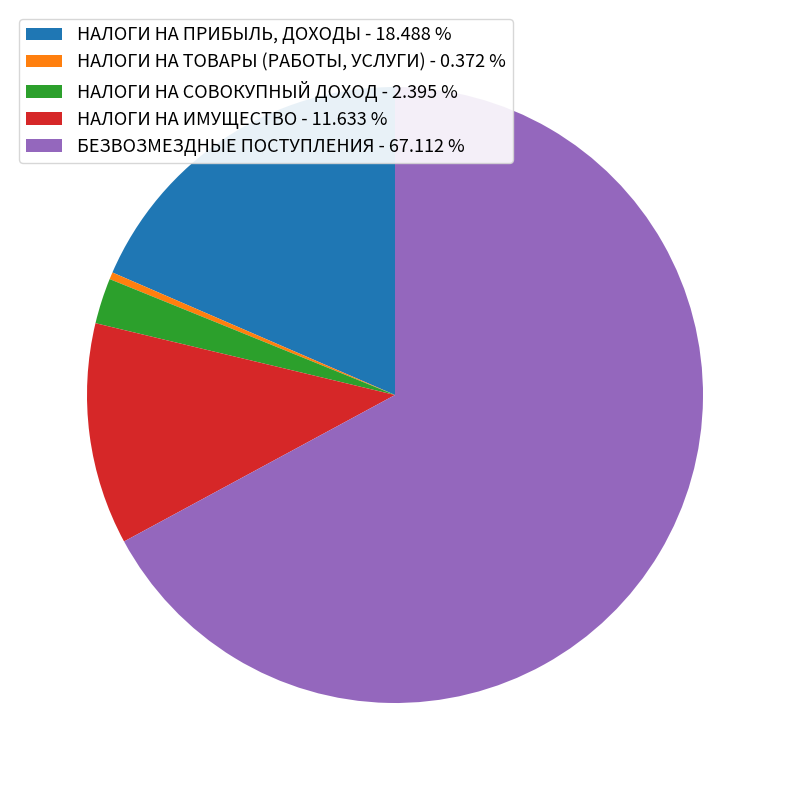

Which slice is the largest?

БЕЗВОЗМЕЗДНЫЕ ПОСТУПЛЕНИЯ